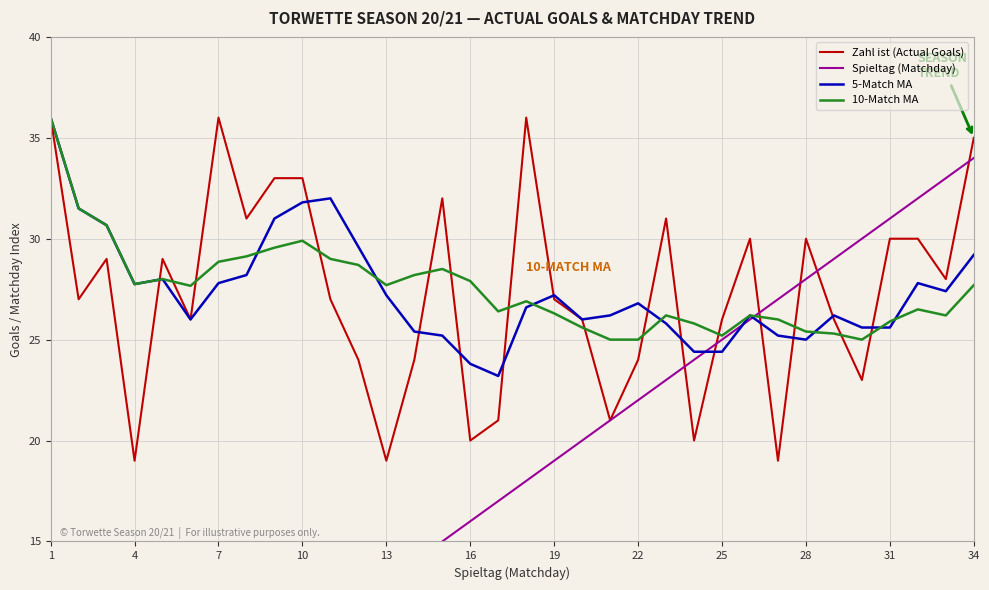

The value of Zahl ist (Actual Goals) at 16 is 20.0. True or false?

True